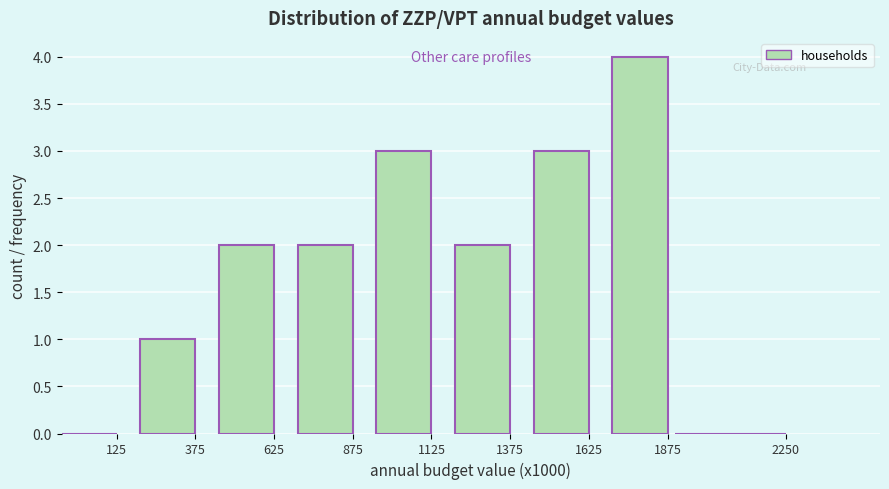

Reading left to right, extract all data points from this chart.

125=0	375=1	625=2	875=2	1125=3	1375=2	1625=3	1875=4	2250=0